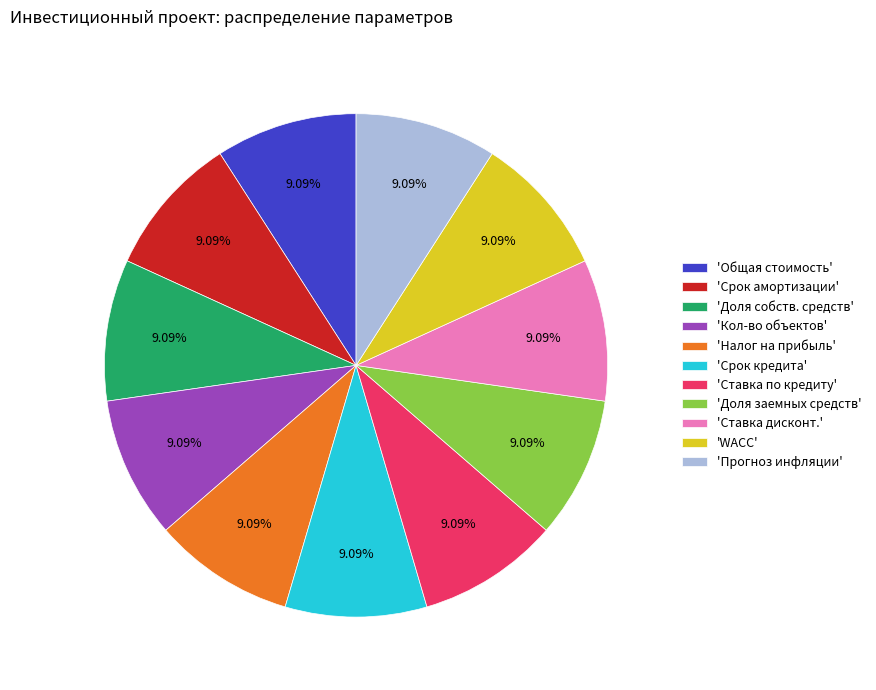

What is the ratio of the value at 'Налог на прибыль' to the value at 'Общая стоимость'?

1.0